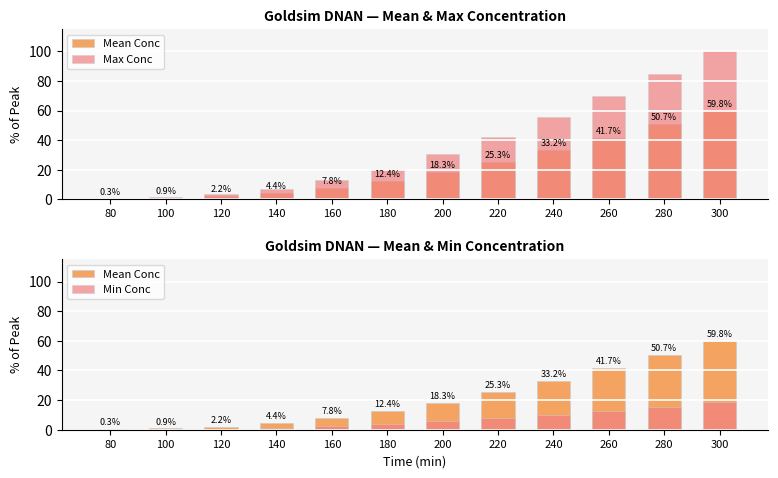

The value of Max Conc at 160 is 19.4. True or false?

False